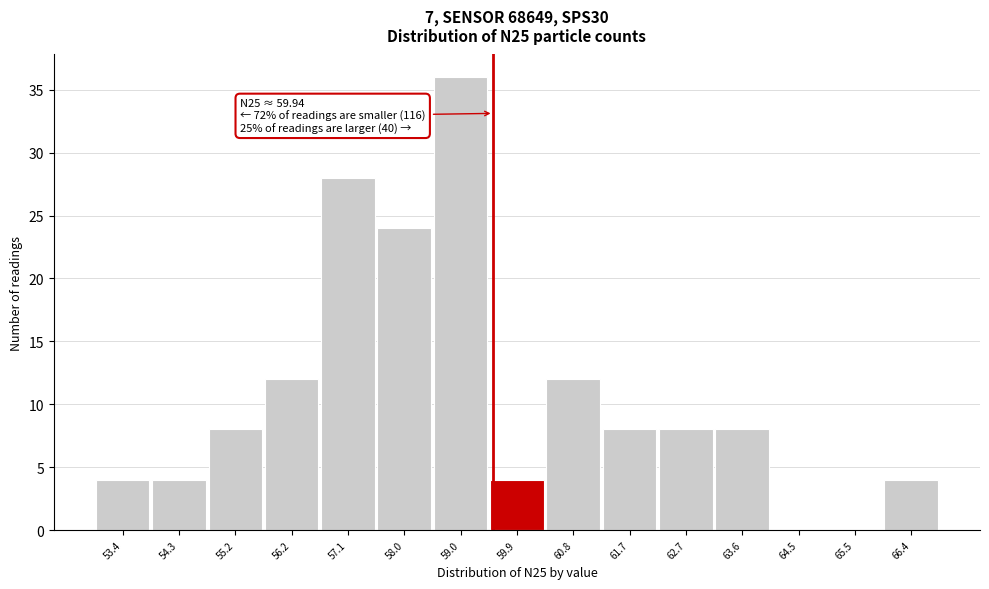

Reading left to right, transcribe all the data shown in this chart.

53.4=4	54.3=4	55.2=8	56.2=12	57.1=28	58.0=24	59.0=36	59.9=4	60.8=12	61.7=8	62.7=8	63.6=8	64.5=0	65.5=0	66.4=4